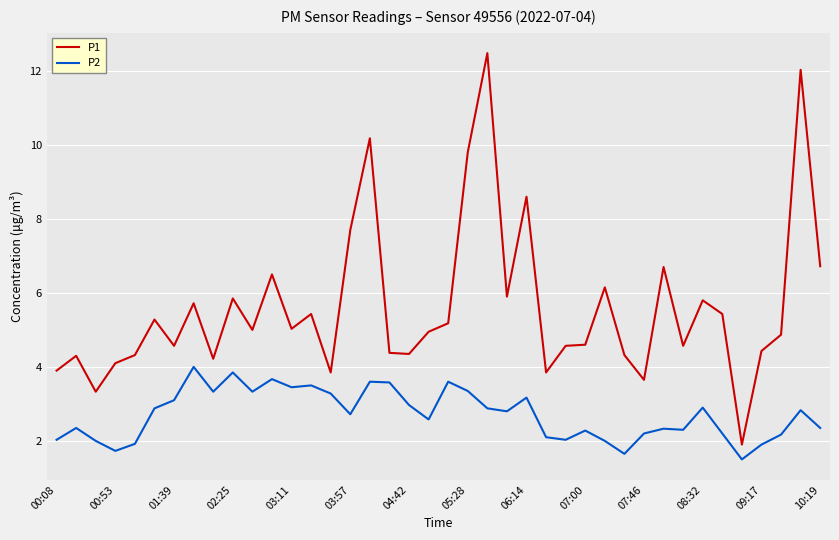

True or false: P1 and P2 cross at least once.

False